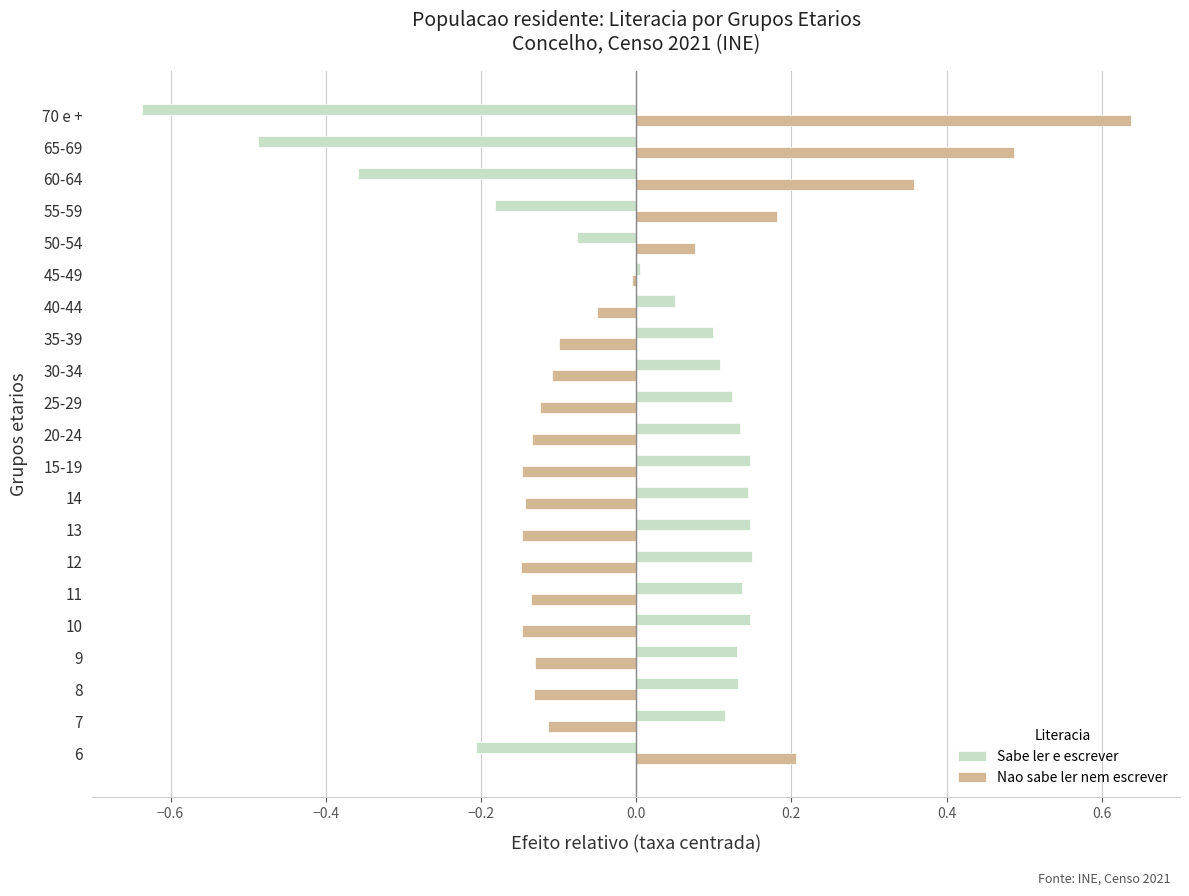

What is the spread (max minus min) of values at 60-64?

0.7